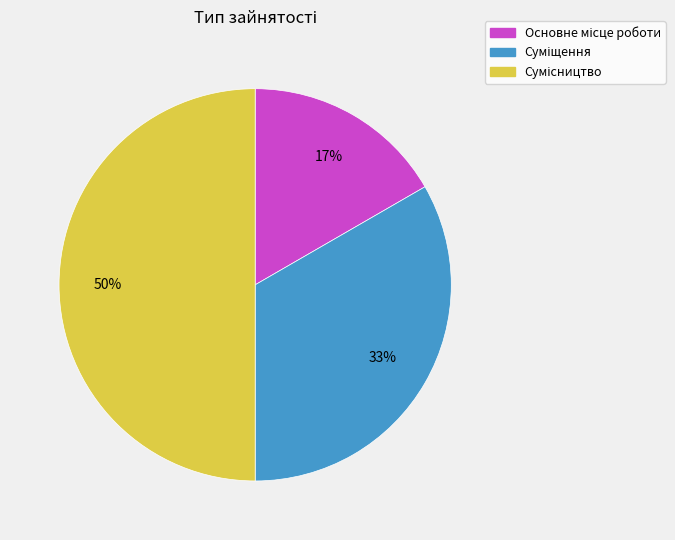

To the nearest percent, what is the difference between the largest and smallest slice percentages?

33%